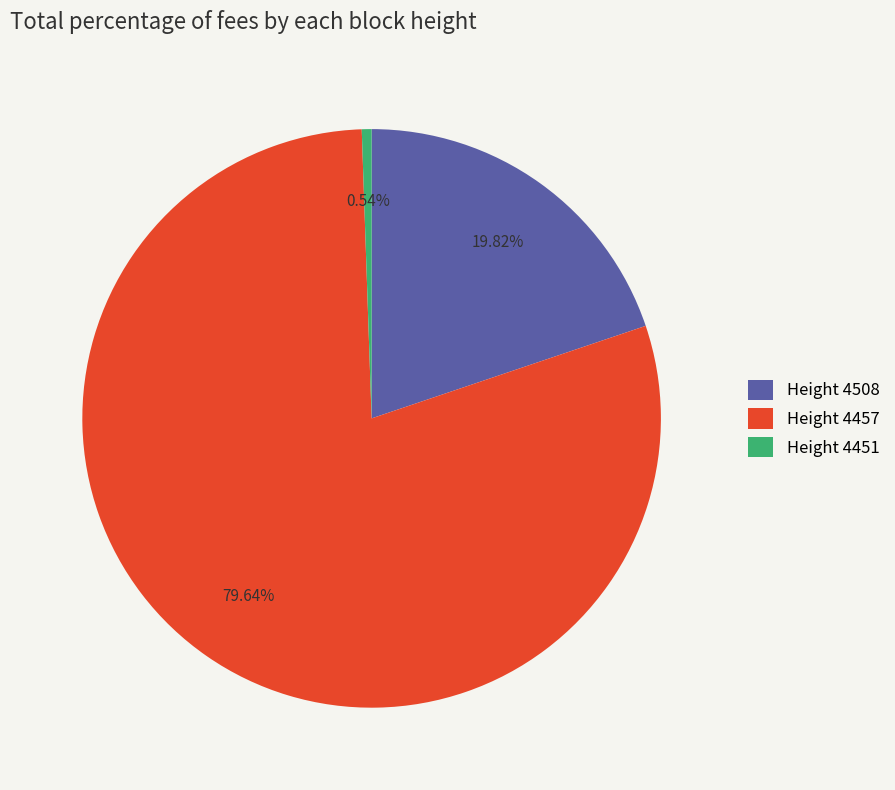

Combined, do Height 4508 and Height 4451 account for over 50%?

No